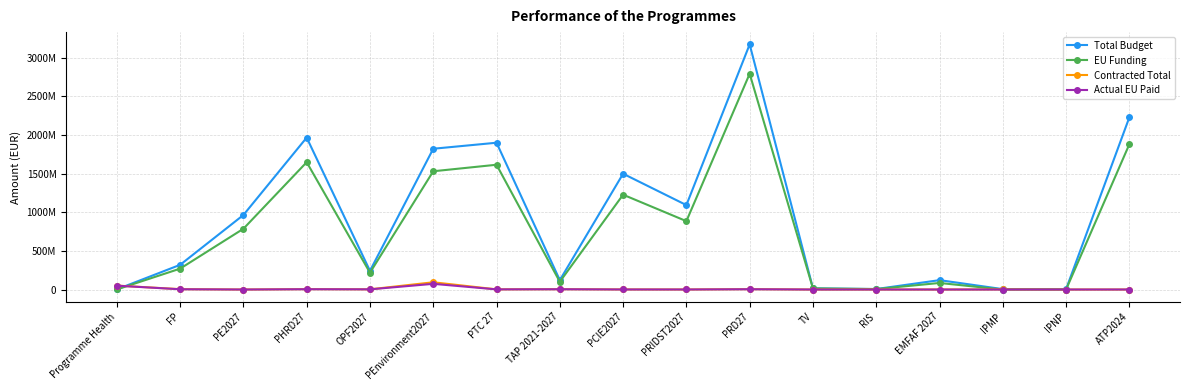

True or false: Actual EU Paid has a value of 6138585.1 at PRD27.

False